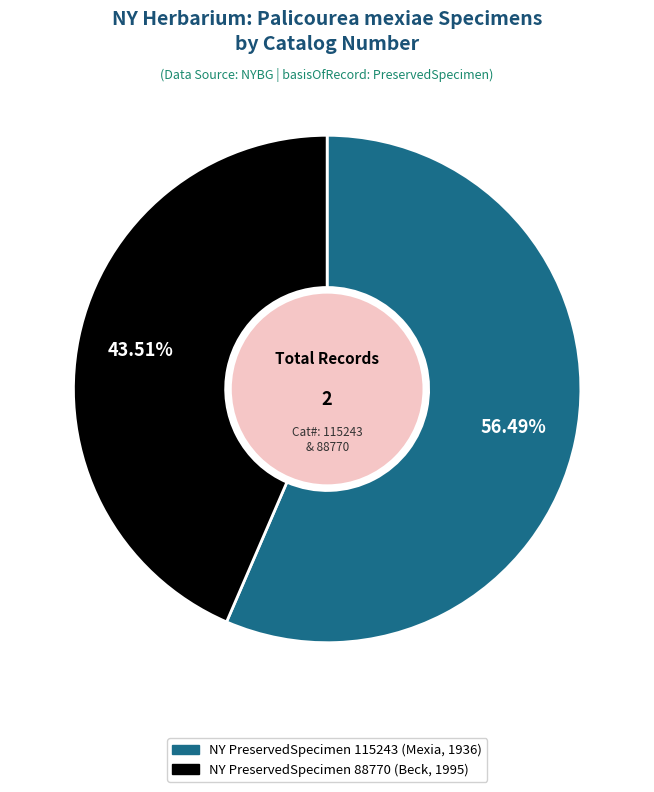

How many slices are in this pie chart?

2